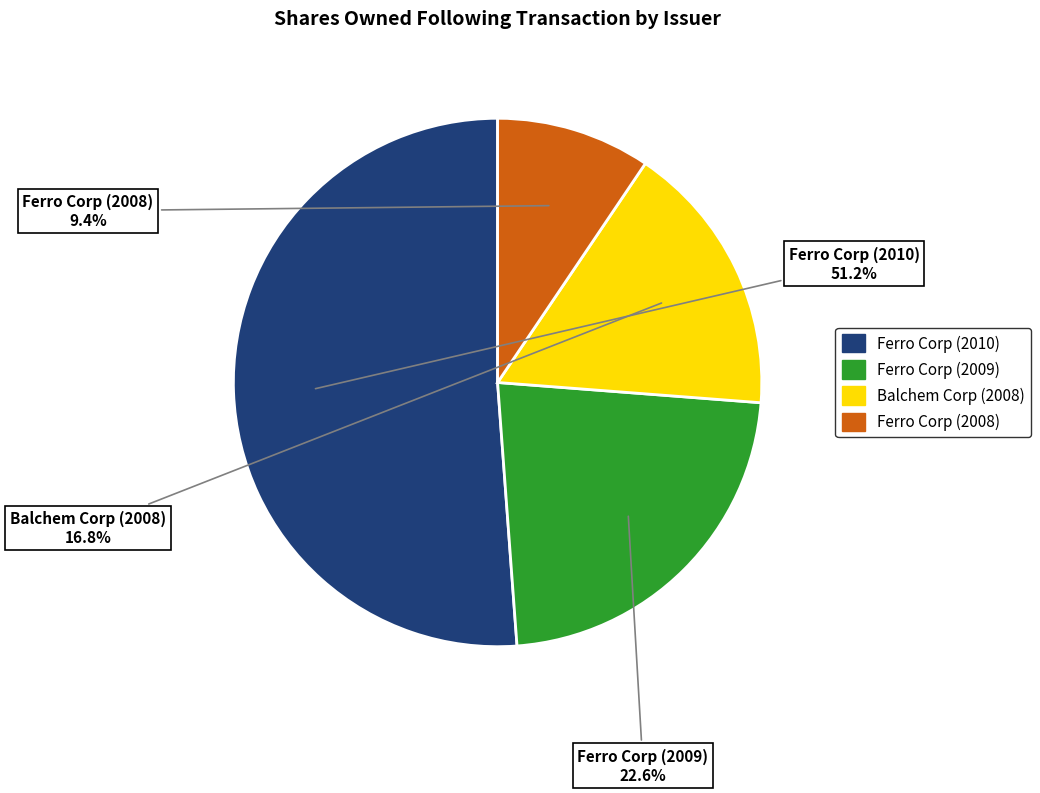

Rank the categories by value from lowest to highest.

Ferro Corp (2008), Balchem Corp (2008), Ferro Corp (2009), Ferro Corp (2010)